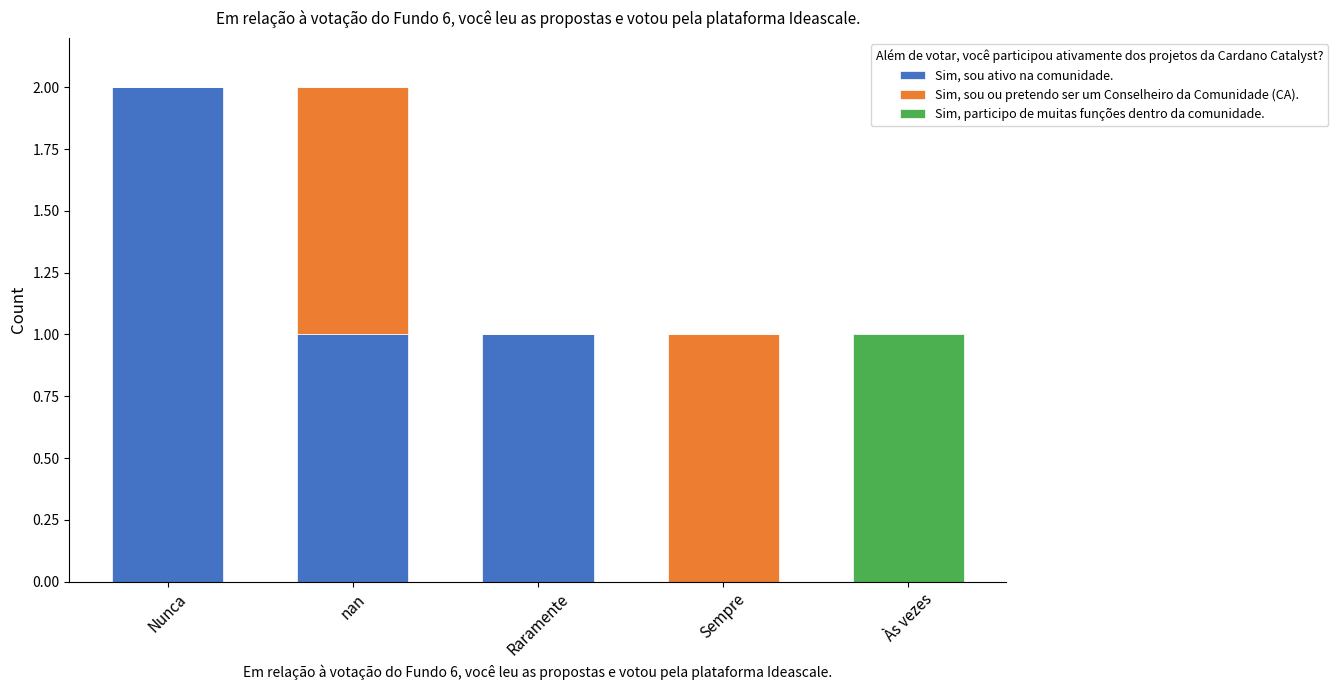

The Sim, sou ativo na comunidade. series shows 1 at Às vezes. True or false?

False